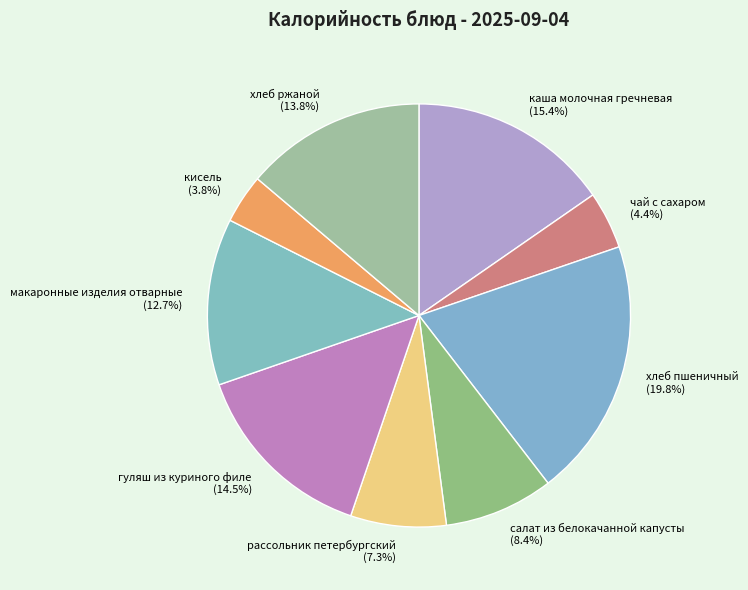

Rank the categories by value from lowest to highest.

кисель, чай с сахаром, рассольник петербургский, салат из белокачанной капусты, макаронные изделия отварные, хлеб ржаной, гуляш из куриного филе, каша молочная гречневая, хлеб пшеничный